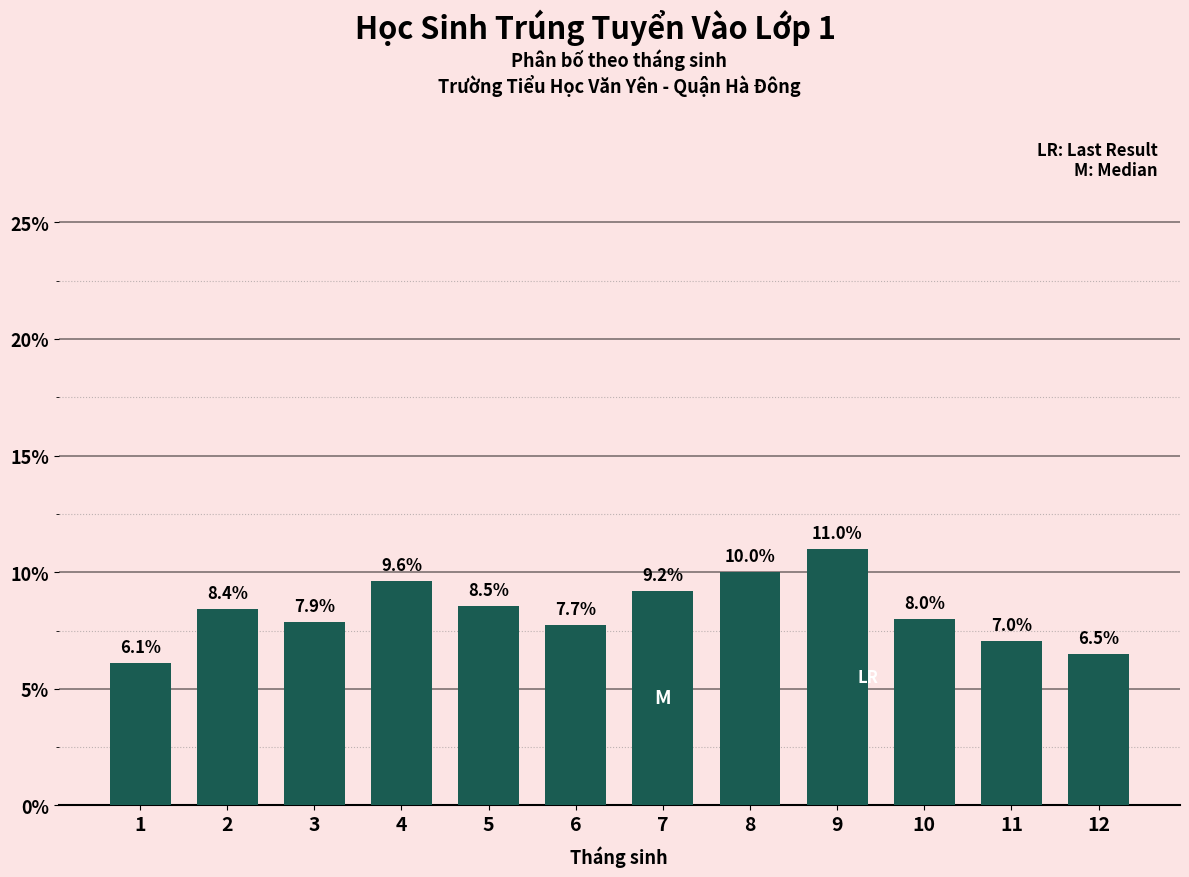

Reading right to left, list all the values displayed in this chart.

6.5	7.0	8.0	11.0	10.0	9.2	7.7	8.5	9.6	7.9	8.4	6.1